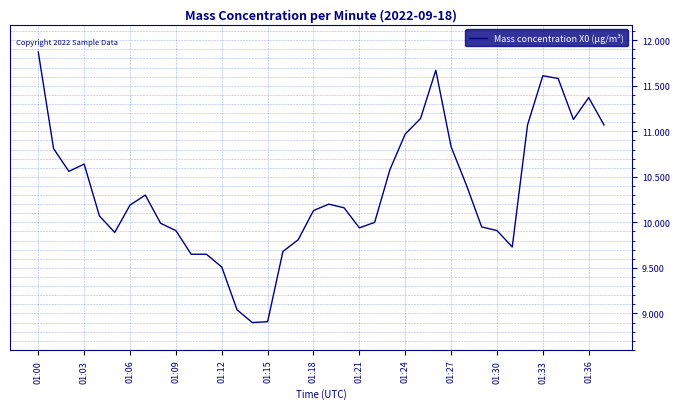

What is the difference between the maximum and minimum values?

3.0